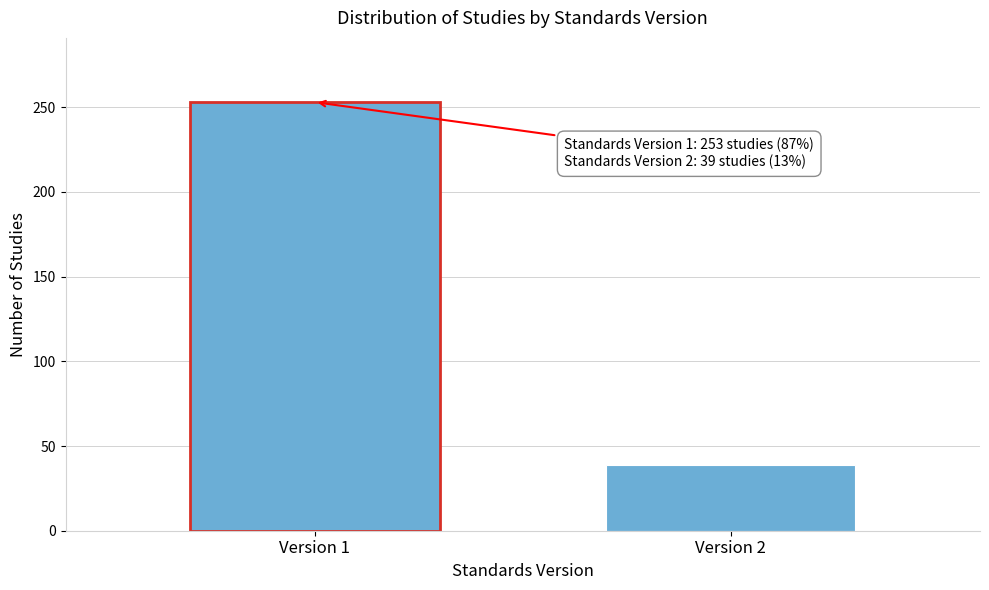

Reading right to left, what are all the values shown in this chart?

39	253